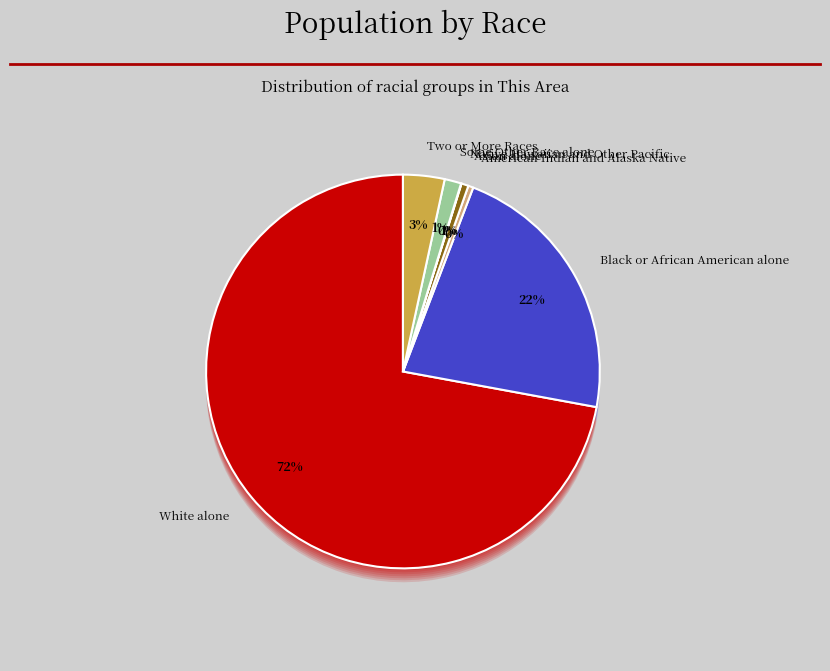

Rank the categories by value from lowest to highest.

Native Hawaiian and Other Pacific, American Indian and Alaska Native, Asian alone, Some Other Race alone, Two or More Races, Black or African American alone, White alone